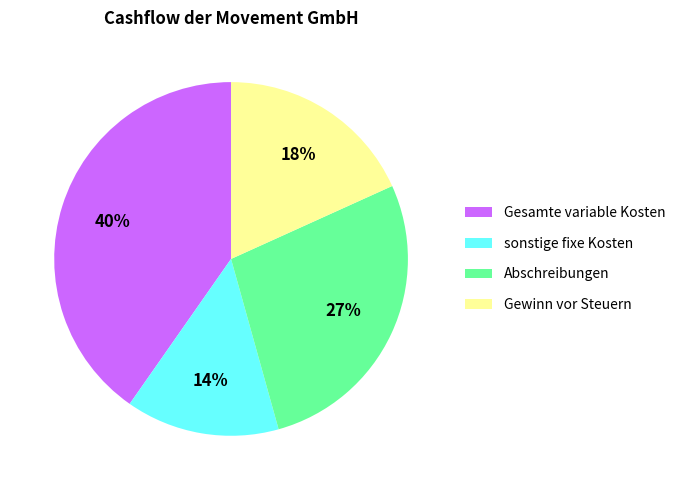

Is there any slice that represents more than half of the pie?

No